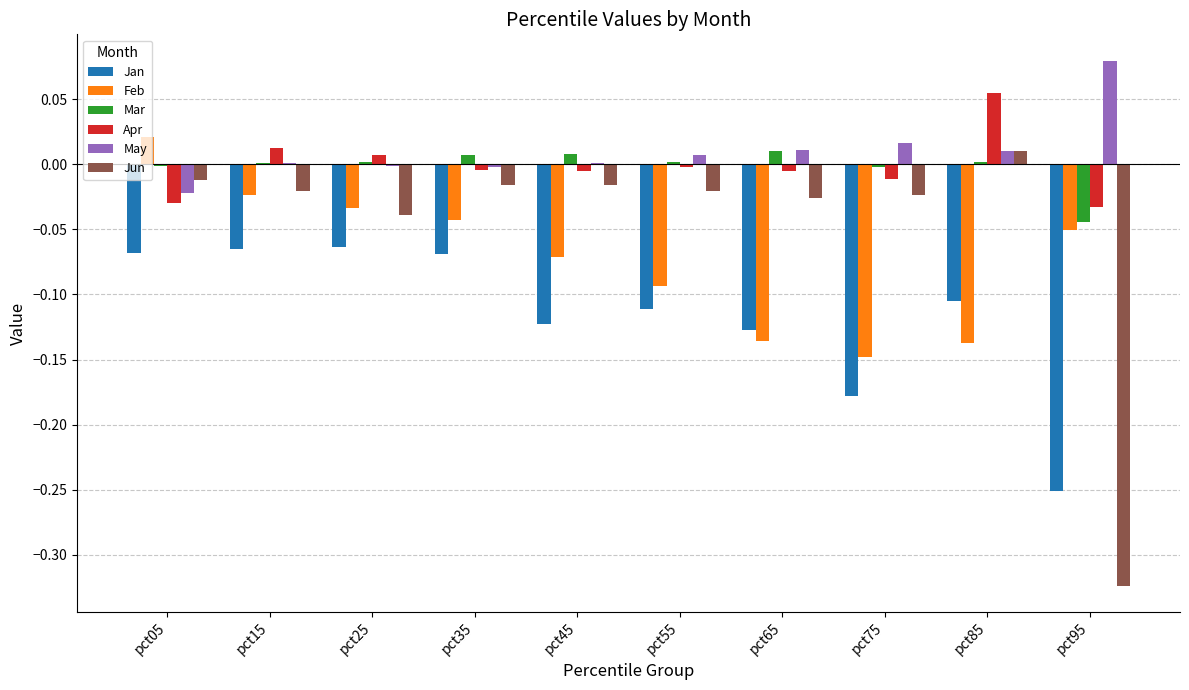

Is the value of May at pct45 greater than the value of Mar at pct95?

Yes